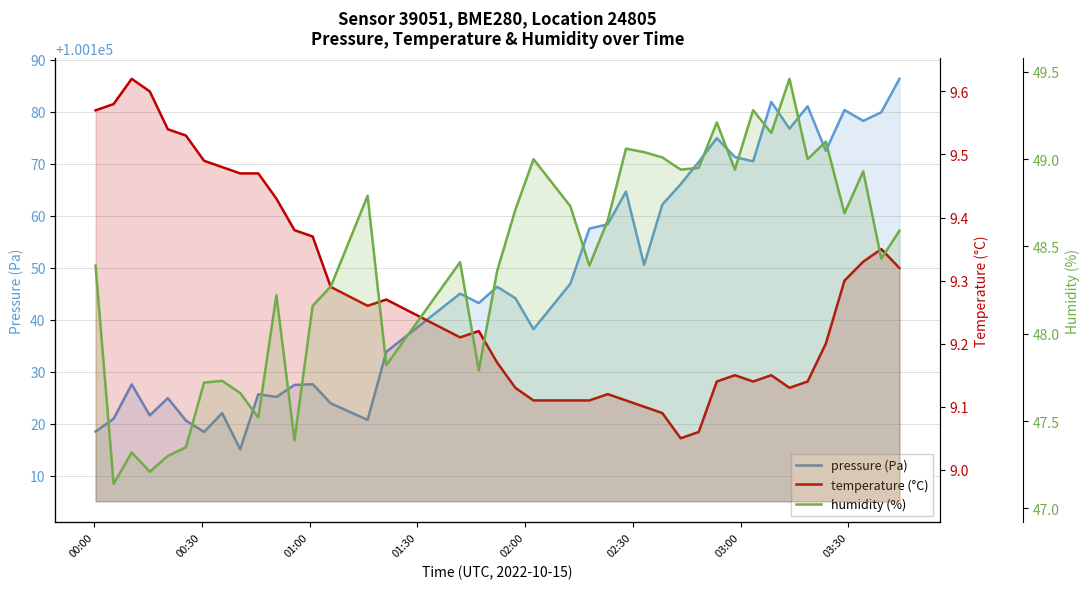

Which series has the largest total across all categories?

pressure (Pa)